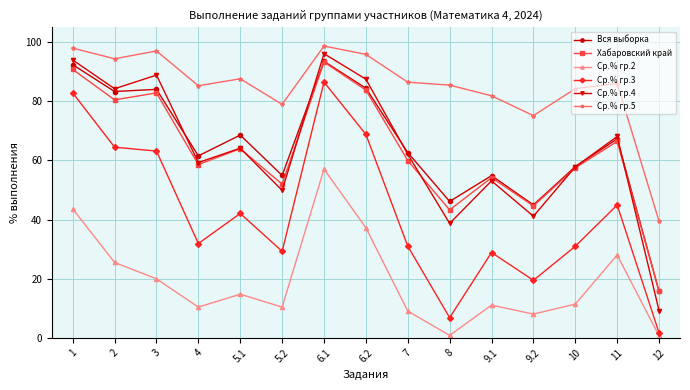

How many lines are shown in the chart?

6